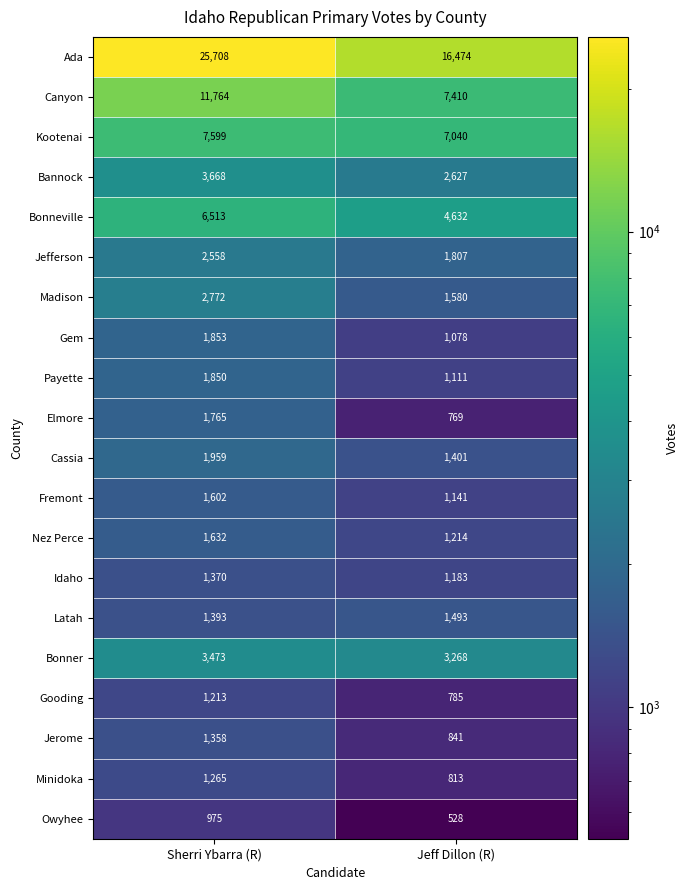

What is the difference between the maximum and minimum values in the Owyhee series?

447